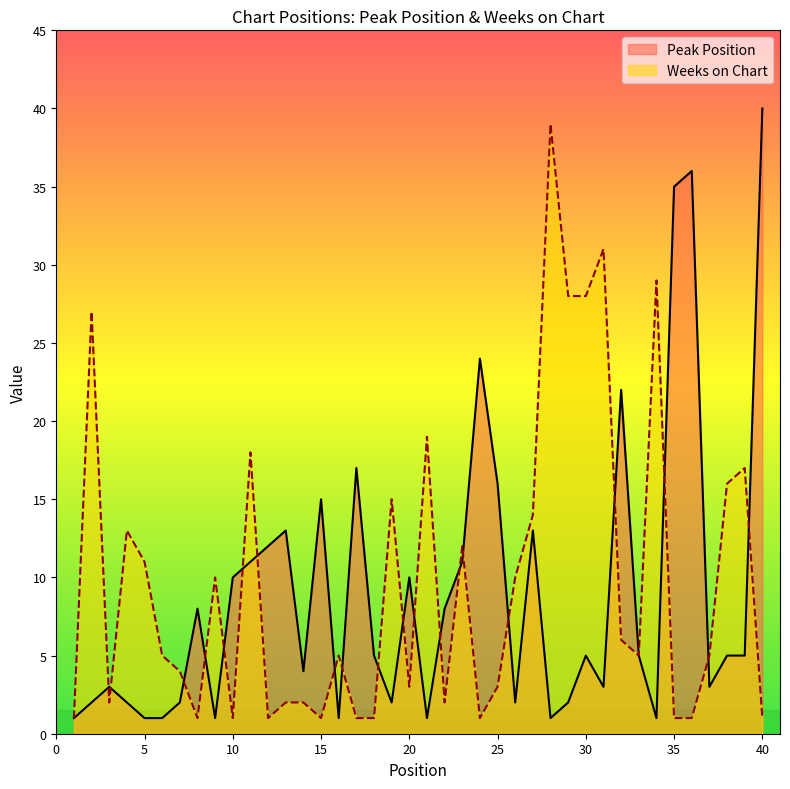

The value of Weeks on Chart at 11 is 28. True or false?

False